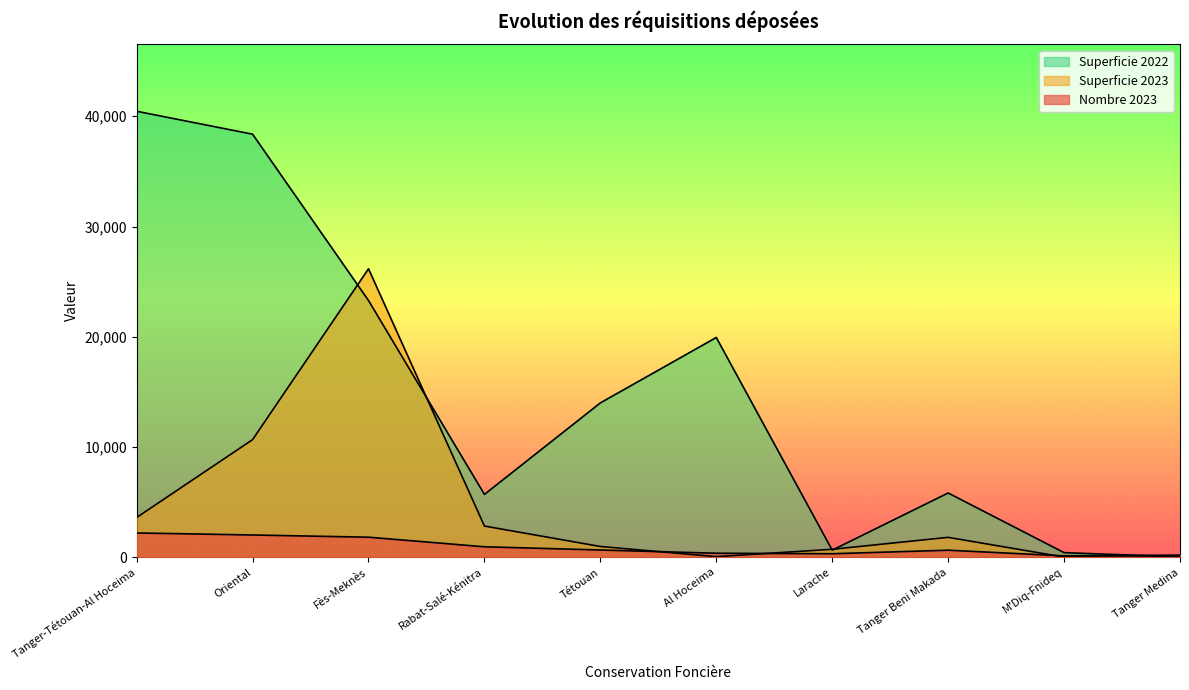

What is the total value across all series at Rabat-Salé-Kénitra?

9489.9